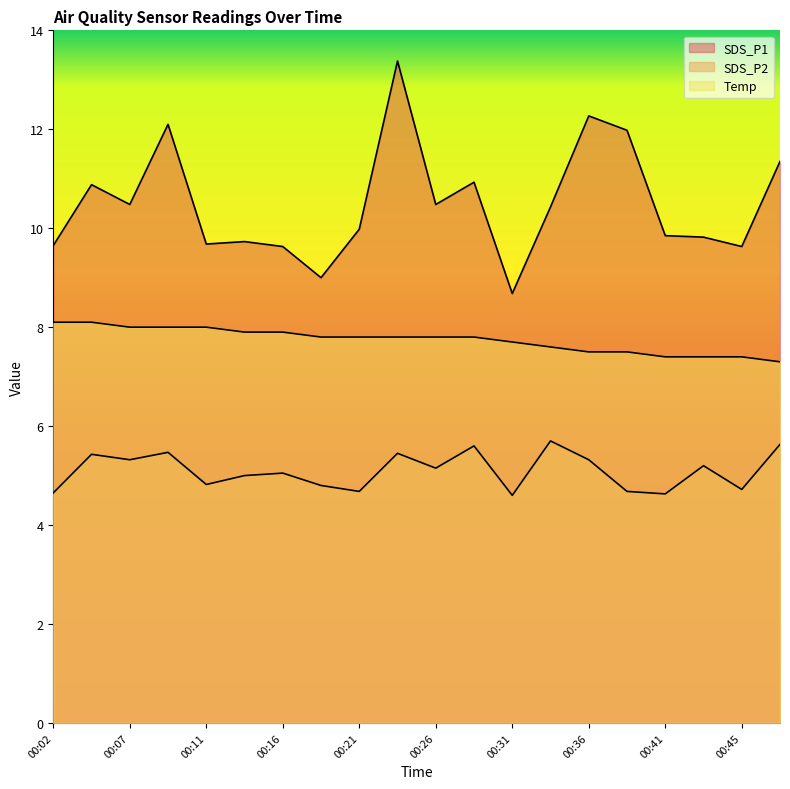

Does the chart have visible grid lines?

No